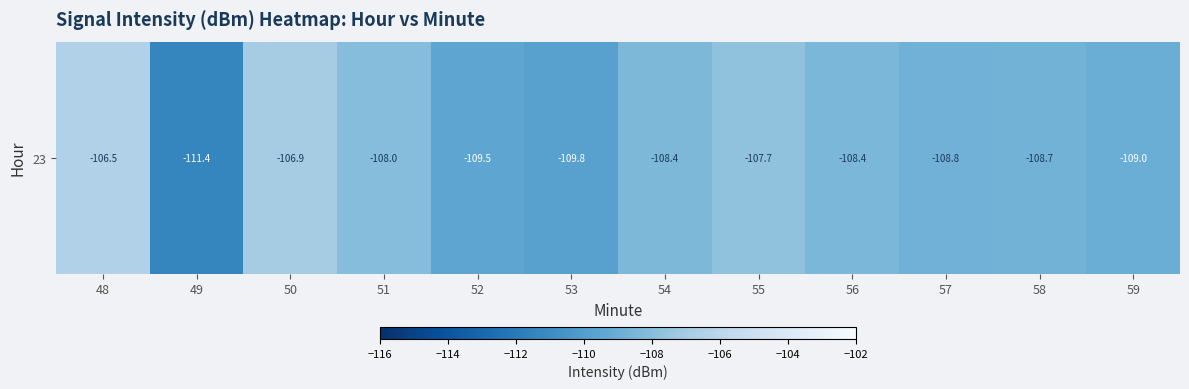

Reading left to right, list all the values displayed in this chart.

48=-106.5	49=-111.4	50=-106.9	51=-108.0	52=-109.5	53=-109.8	54=-108.4	55=-107.7	56=-108.4	57=-108.8	58=-108.7	59=-109.0